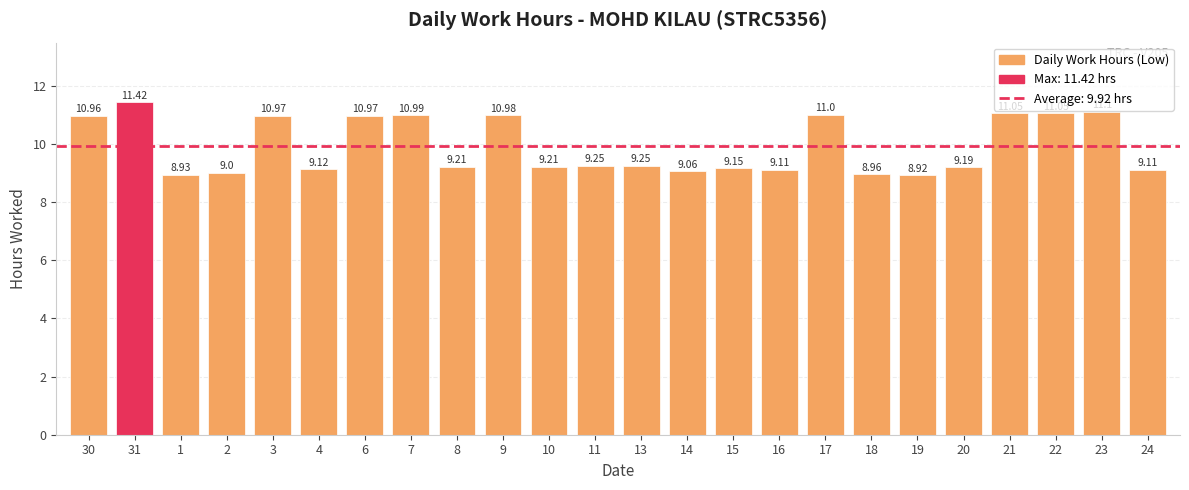

The chart shows a value of 5.1 at 13. True or false?

False